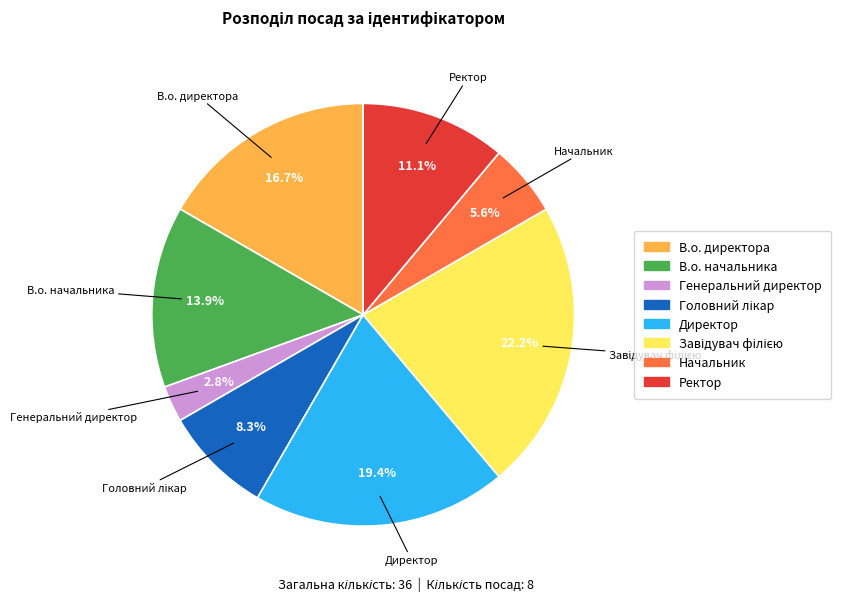

To the nearest percent, what is the difference between the Начальник and Ректор slice percentages?

6%